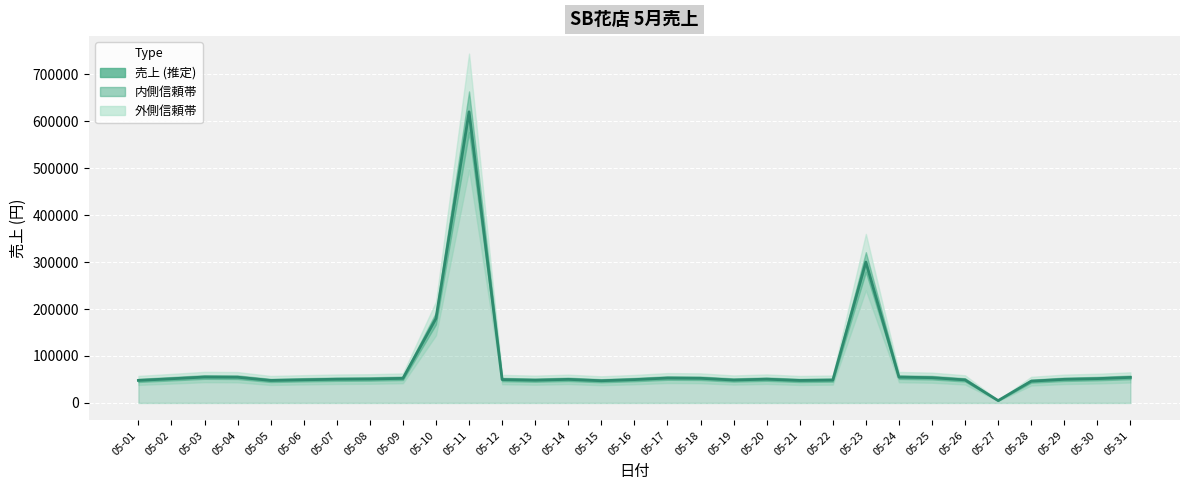

What is the value of the 1st point from the left?

48000